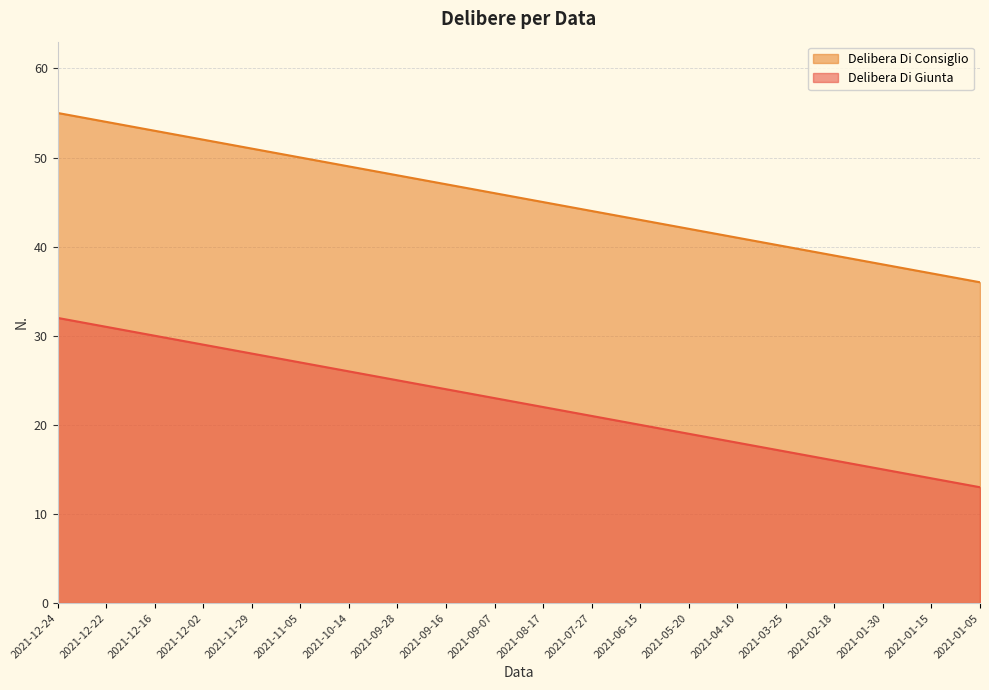

True or false: Delibera Di Giunta and Delibera Di Consiglio cross at least once.

False